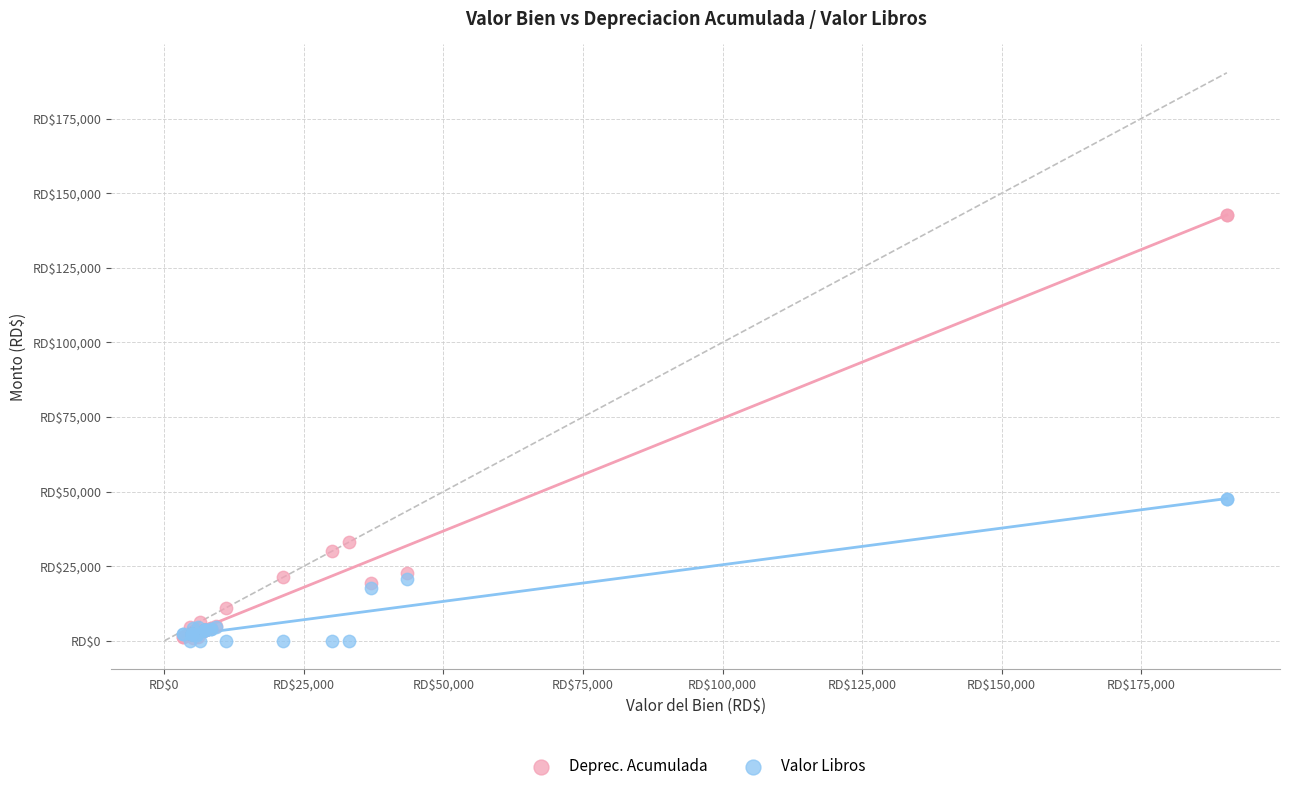

Which series has the largest Y range (max minus min)?

Deprec. Acumulada